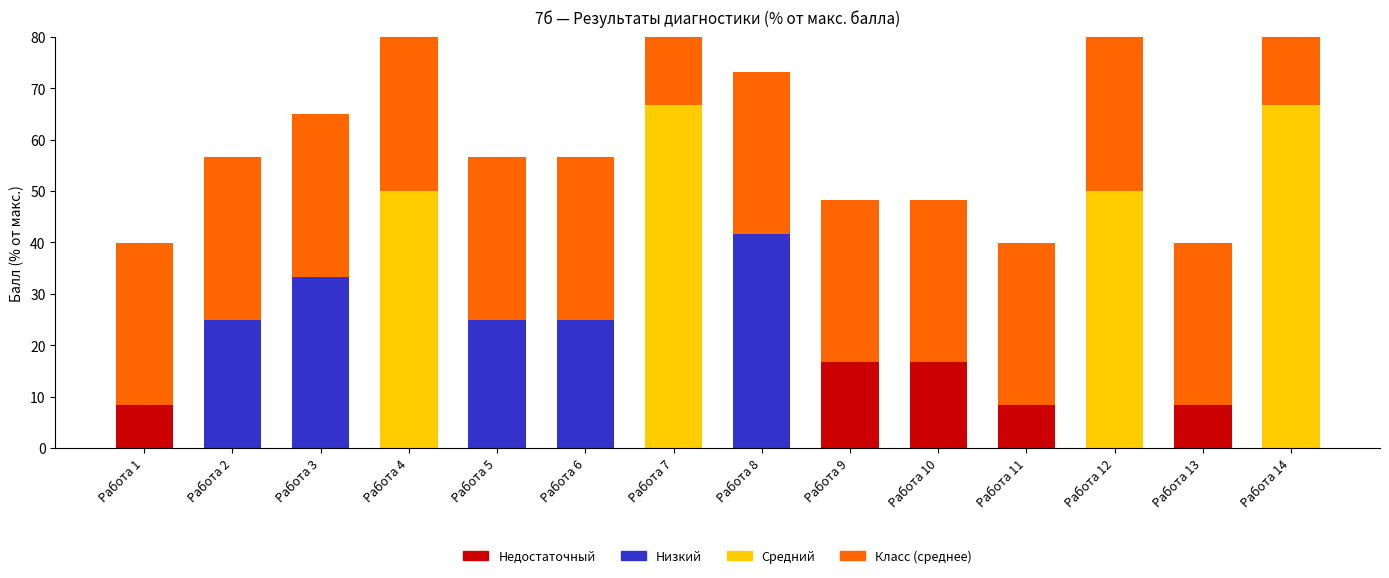

The value of Средний at Работа 12 is 50.0. True or false?

True